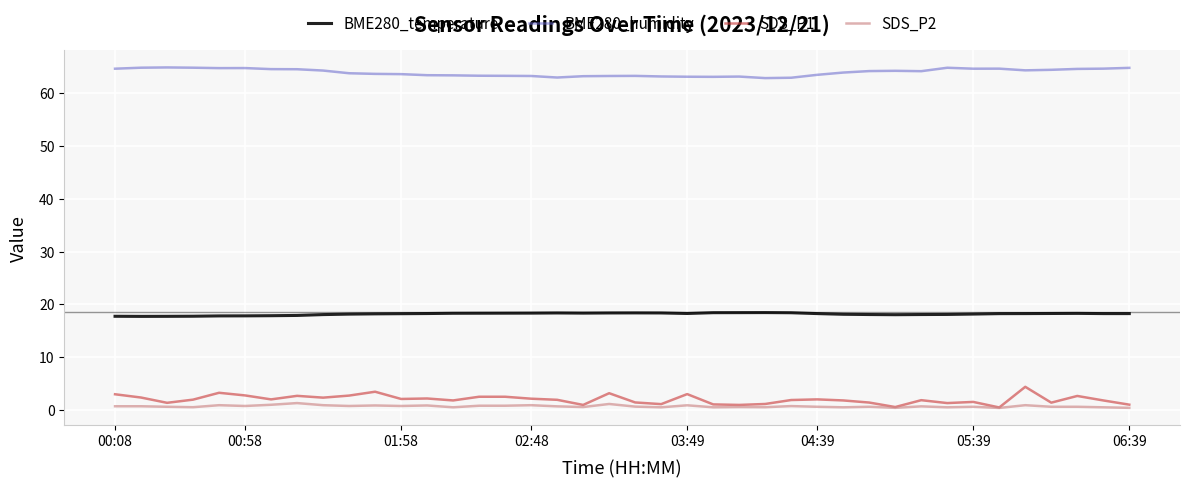

List the series in order of their peak value, highest first.

BME280_humidity, BME280_temperature, SDS_P1, SDS_P2